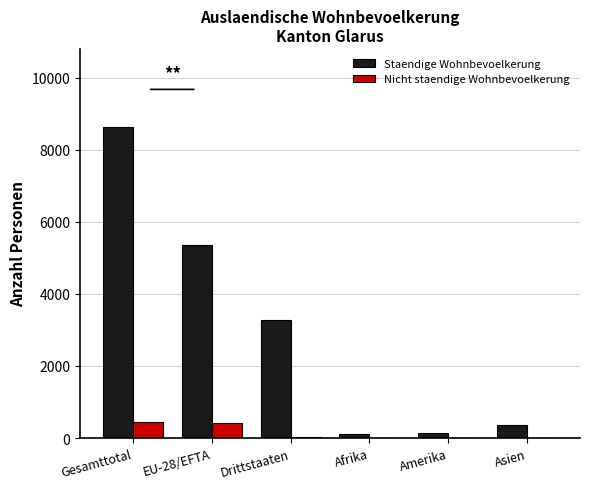

Which category has the highest value across all series?

Gesamttotal